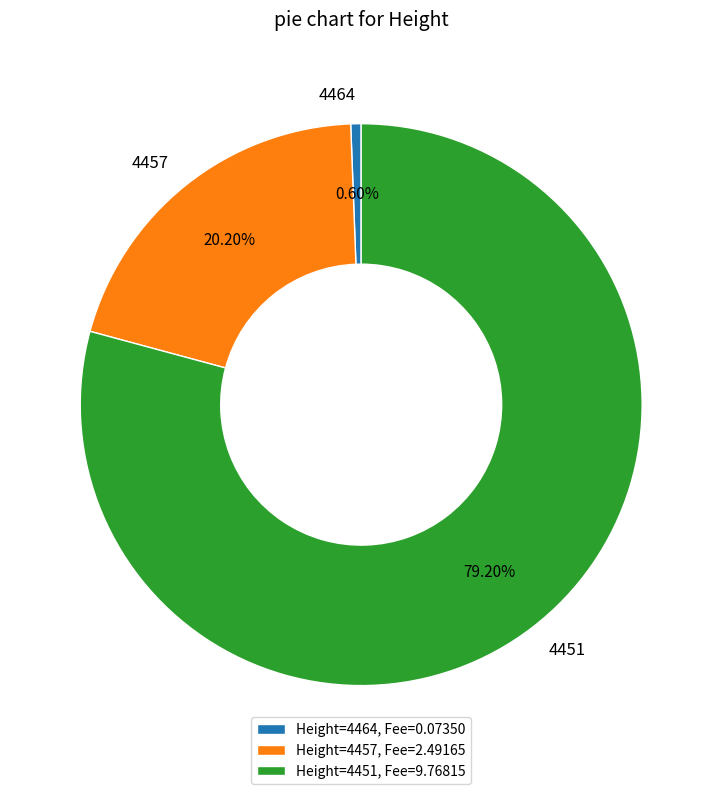

To the nearest percent, what portion does 4451 represent?

79%